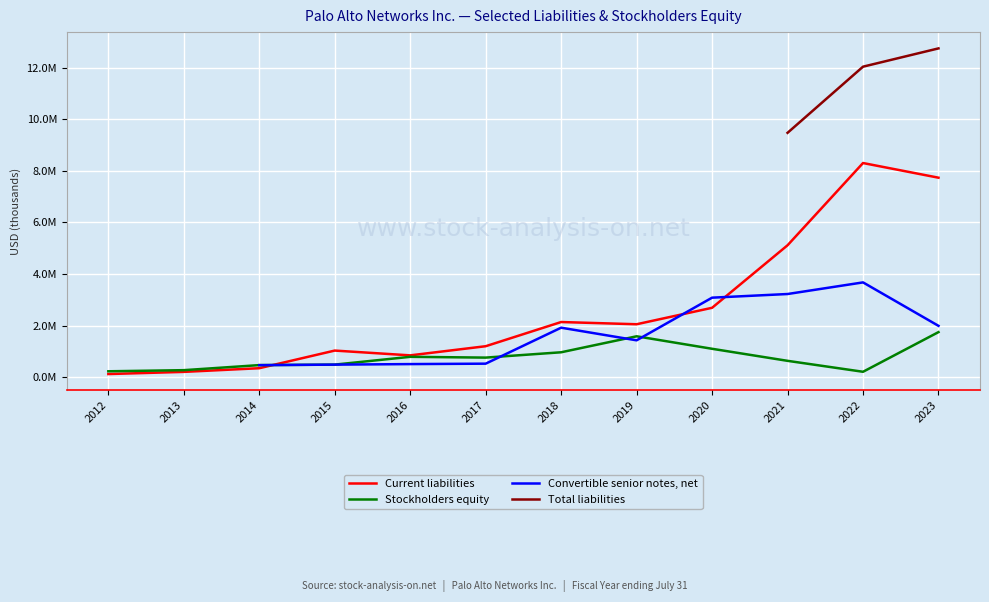

Does the chart display data point markers on the line(s)?

No